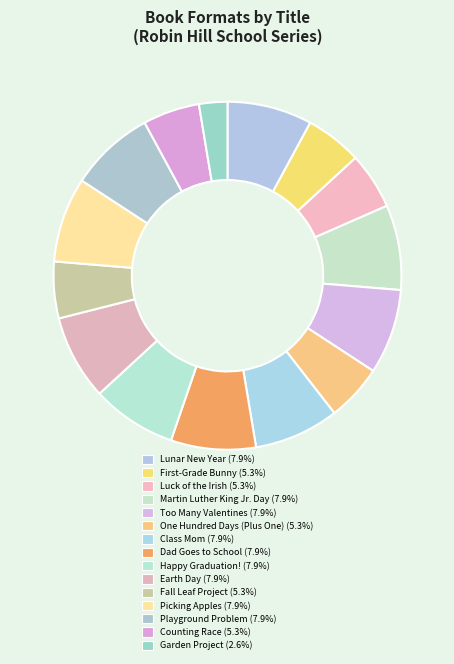

How many segments does this pie chart have?

15